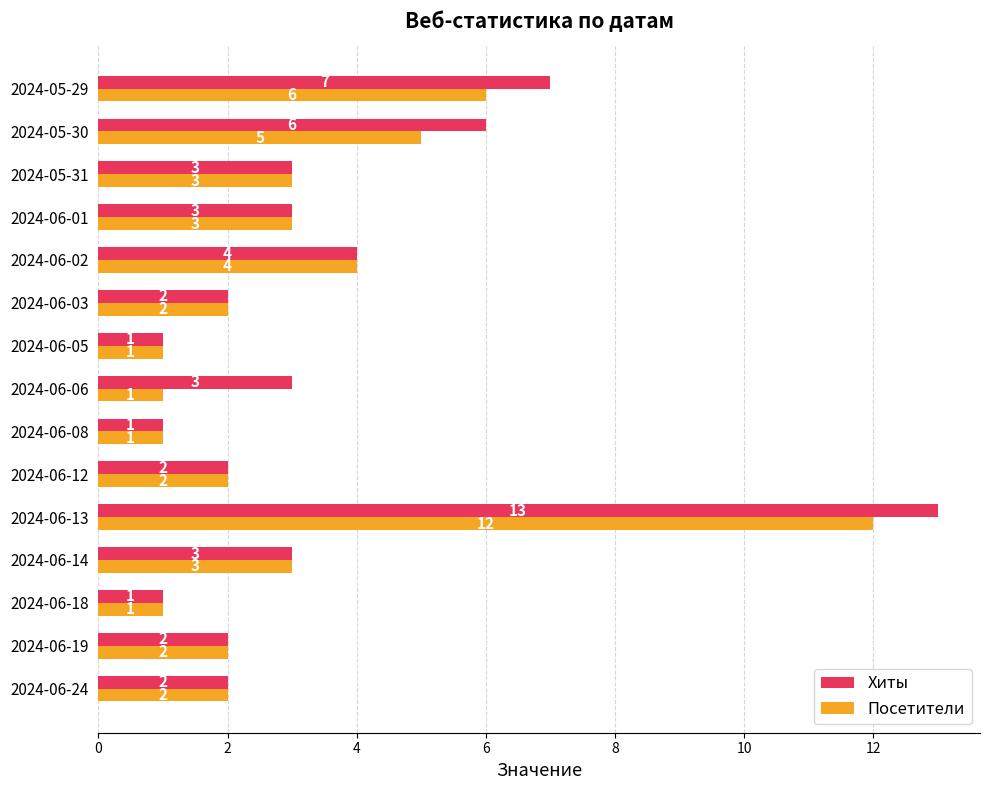

At which label is Хиты closest to 7?

2024-05-29